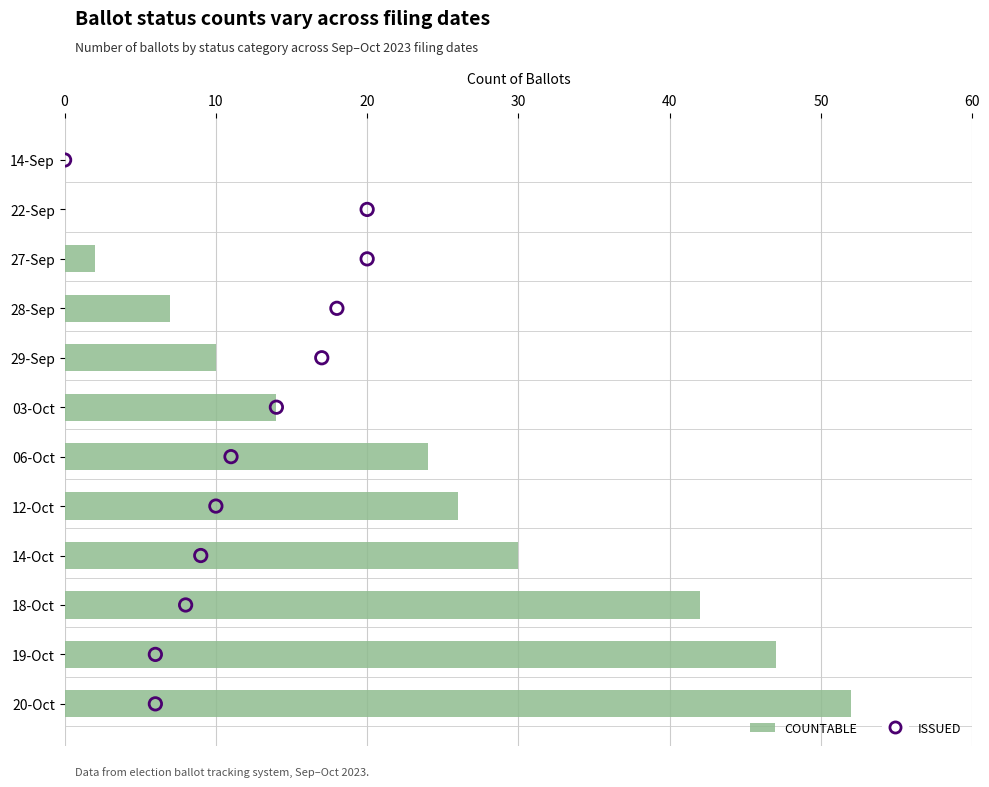

Which series has the largest total across all categories?

COUNTABLE